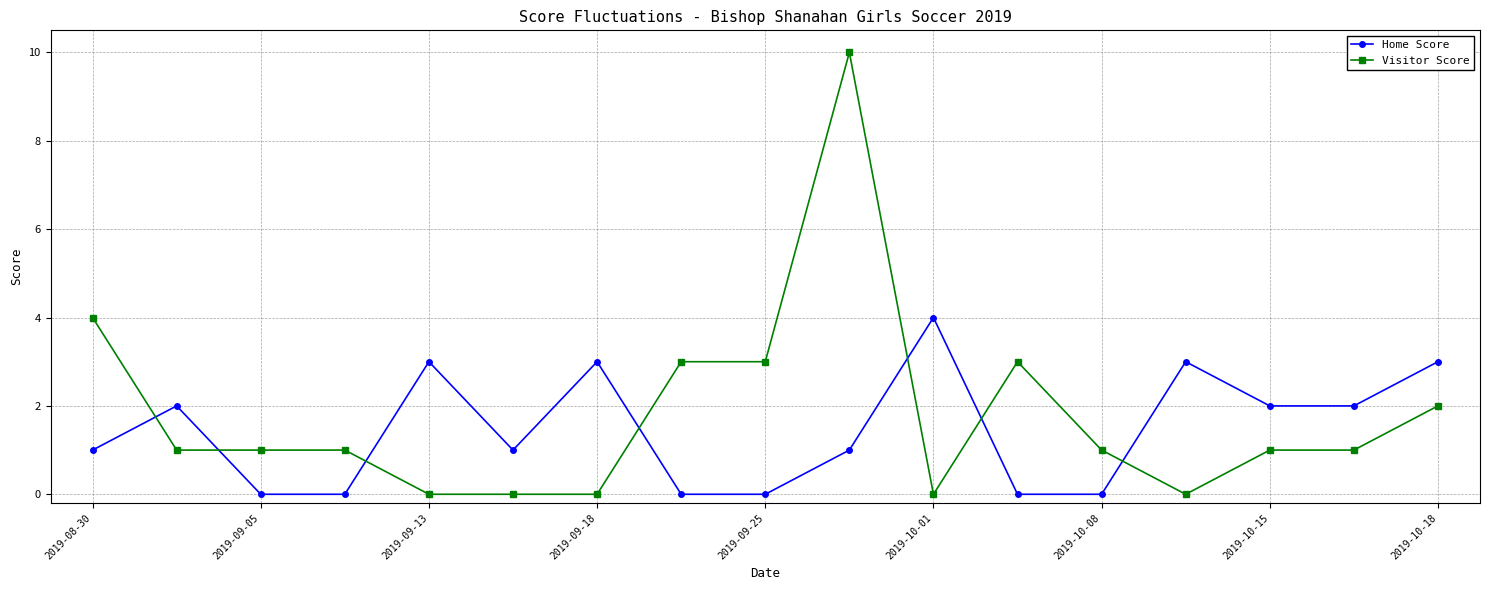

What is the sum of all Home Score values?

25